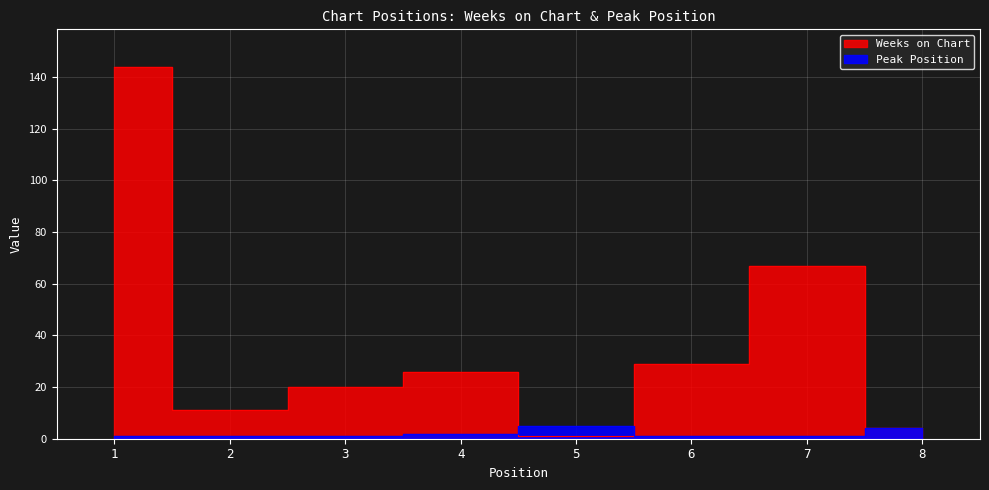

Between 5 and 8, which series saw the biggest shift?

Weeks on Chart